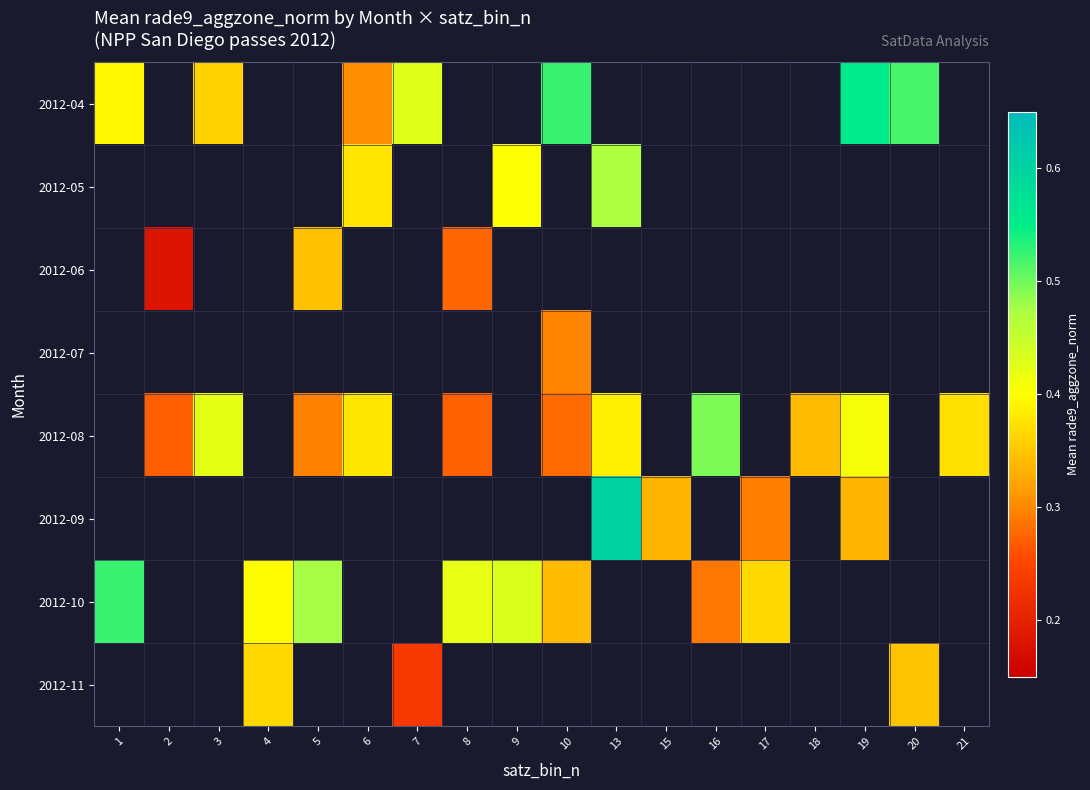

True or false: 2012-04 has a value of 0.2 at 20.

False